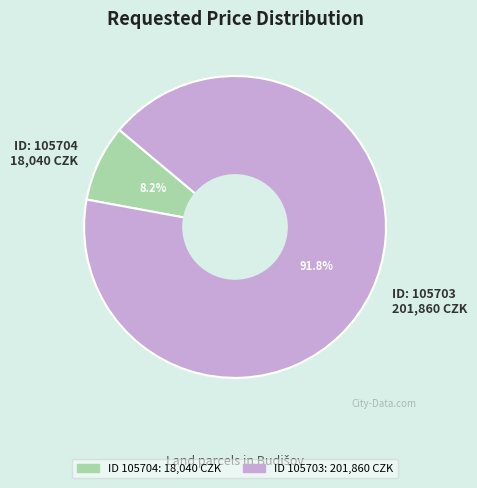

Rank the categories by value from lowest to highest.

ID: 105704 18,040 CZK, ID: 105703 201,860 CZK